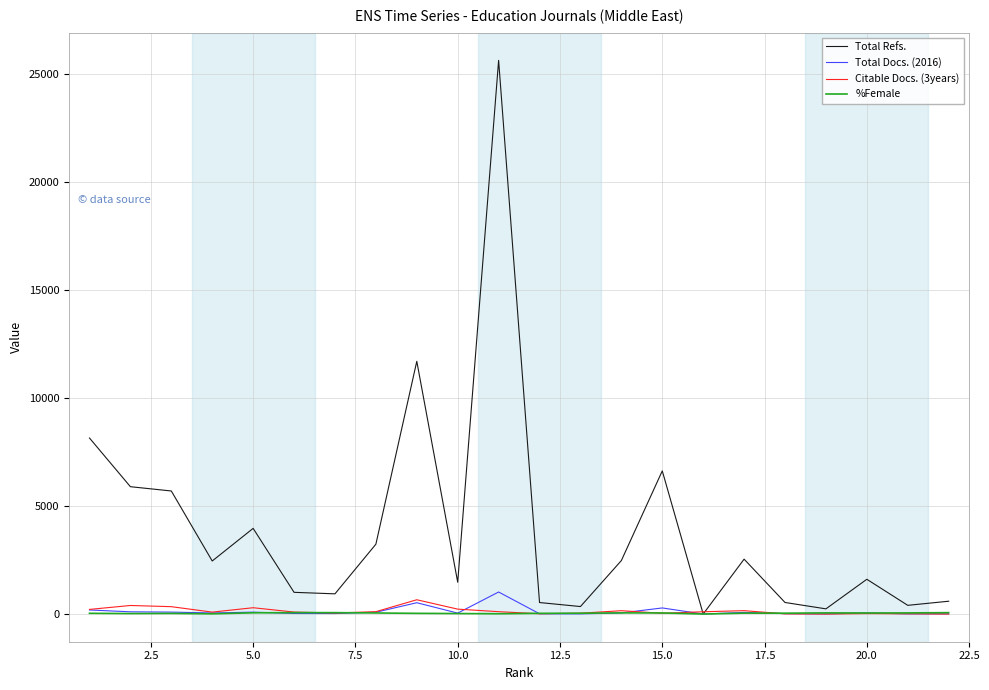

Which series has the largest total across all categories?

Total Refs.